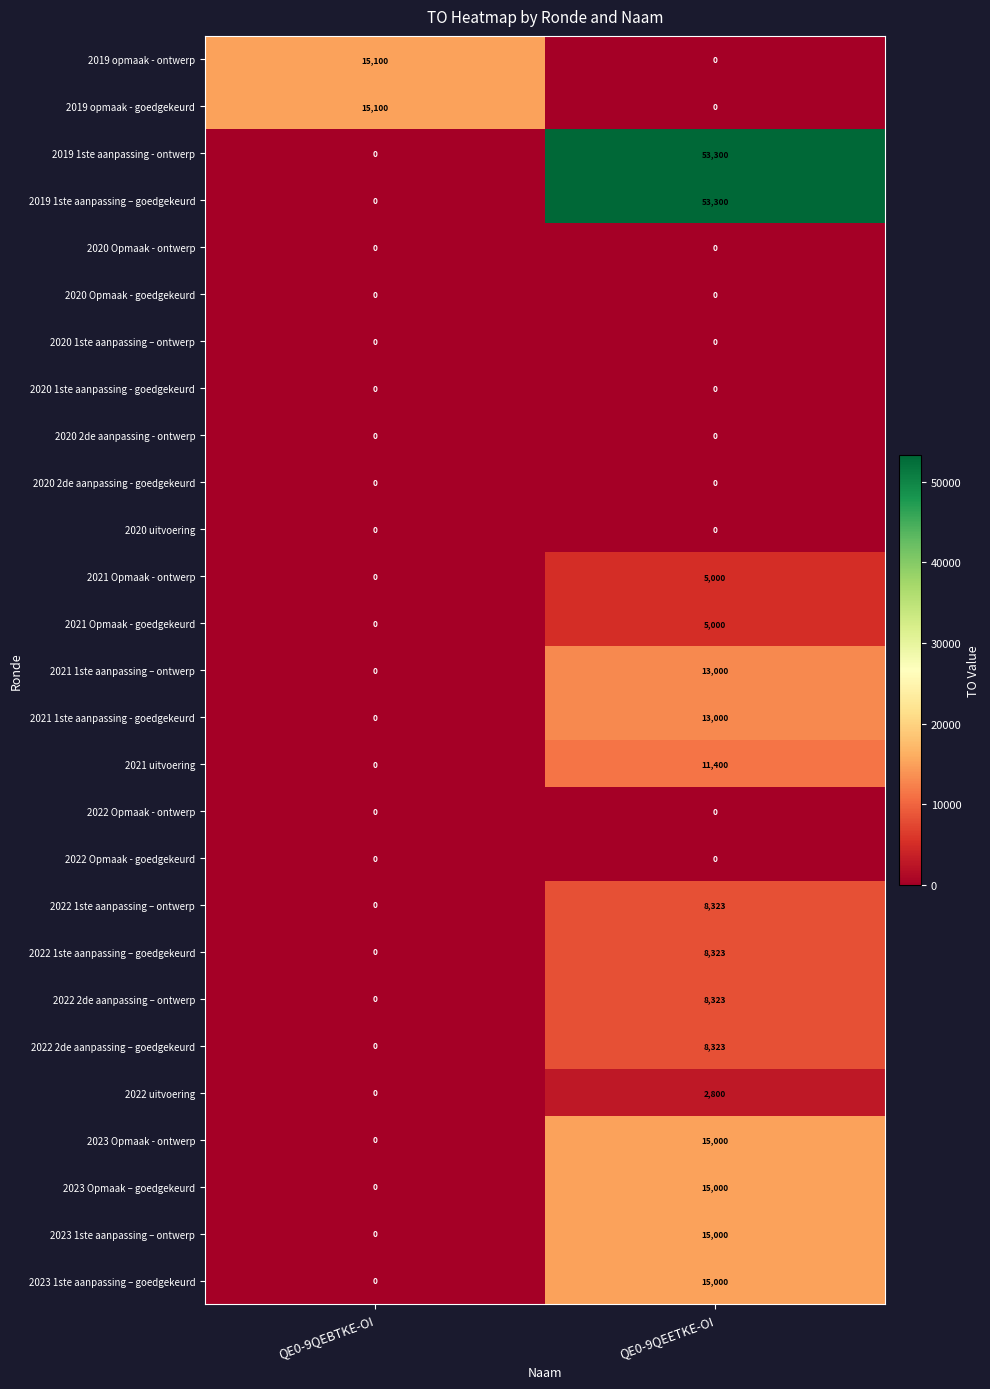

What is the difference between the highest and lowest values at QE0-9QEBTKE-OI?

15100